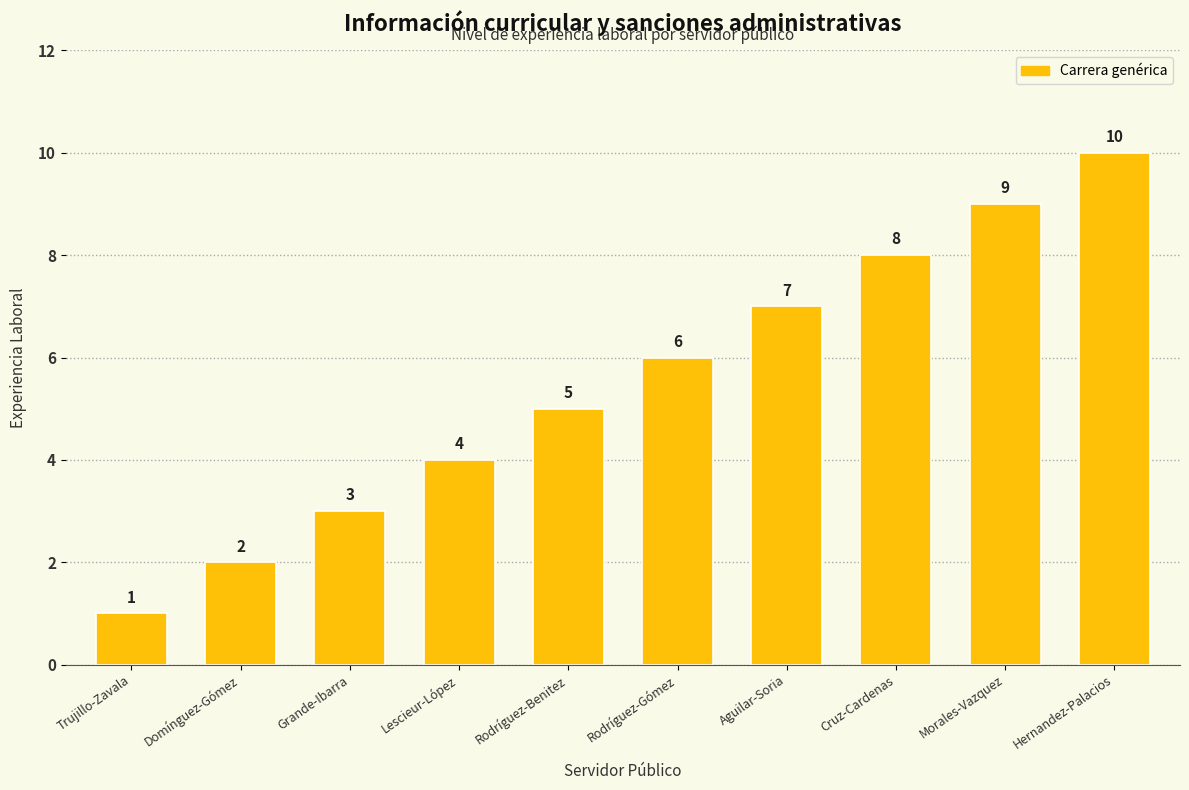

Reading left to right, what are all the values shown in this chart?

1	2	3	4	5	6	7	8	9	10